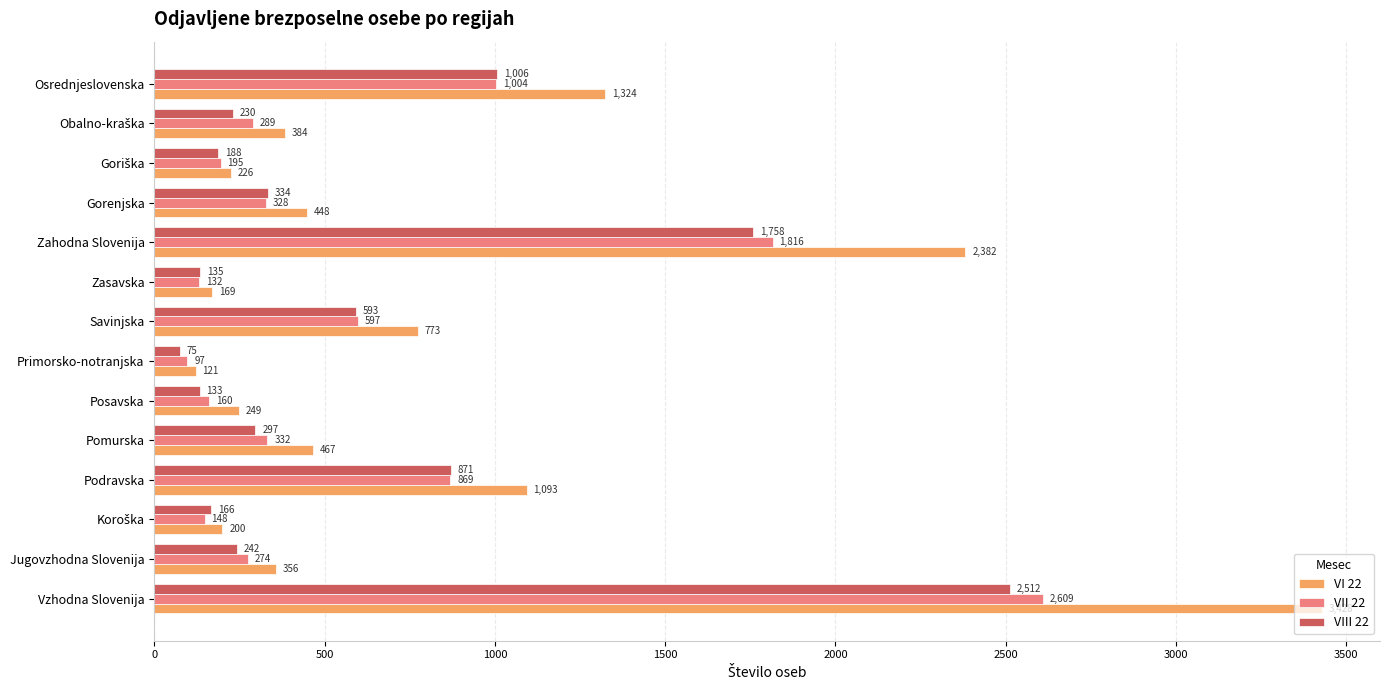

Which series has the largest total across all categories?

VI 22